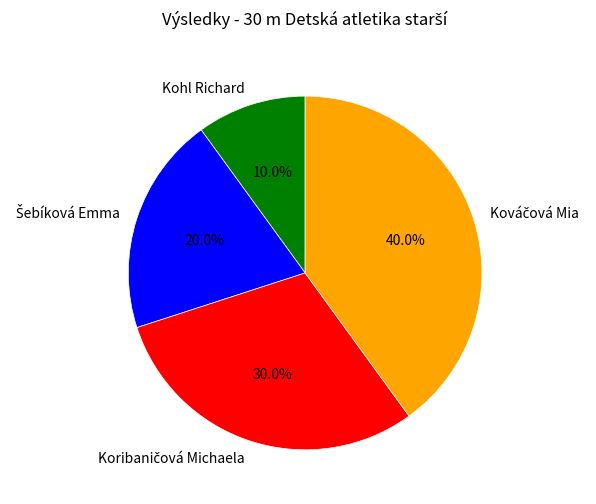

Is there any slice that represents more than half of the pie?

No